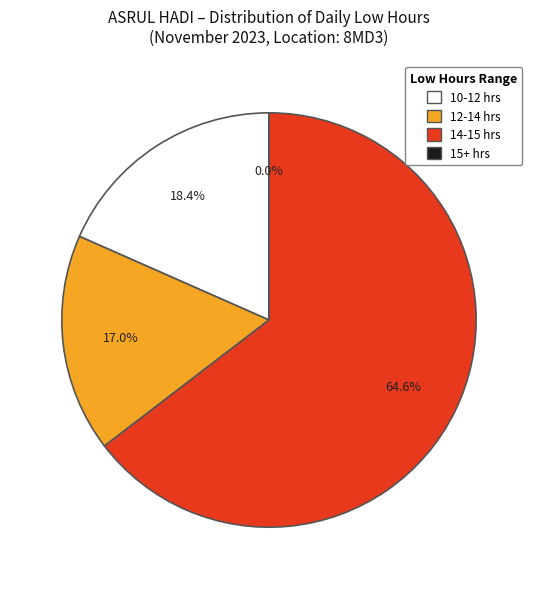

Does Day 17 represent more than half of the total?

No